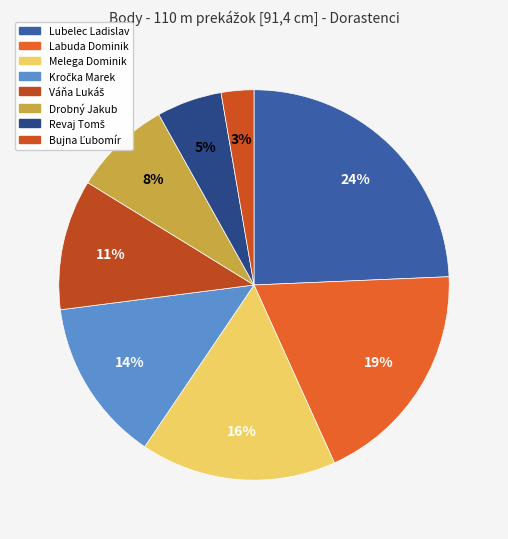

What percentage do Kročka Marek and Váňa Lukáš together represent?

24.3%